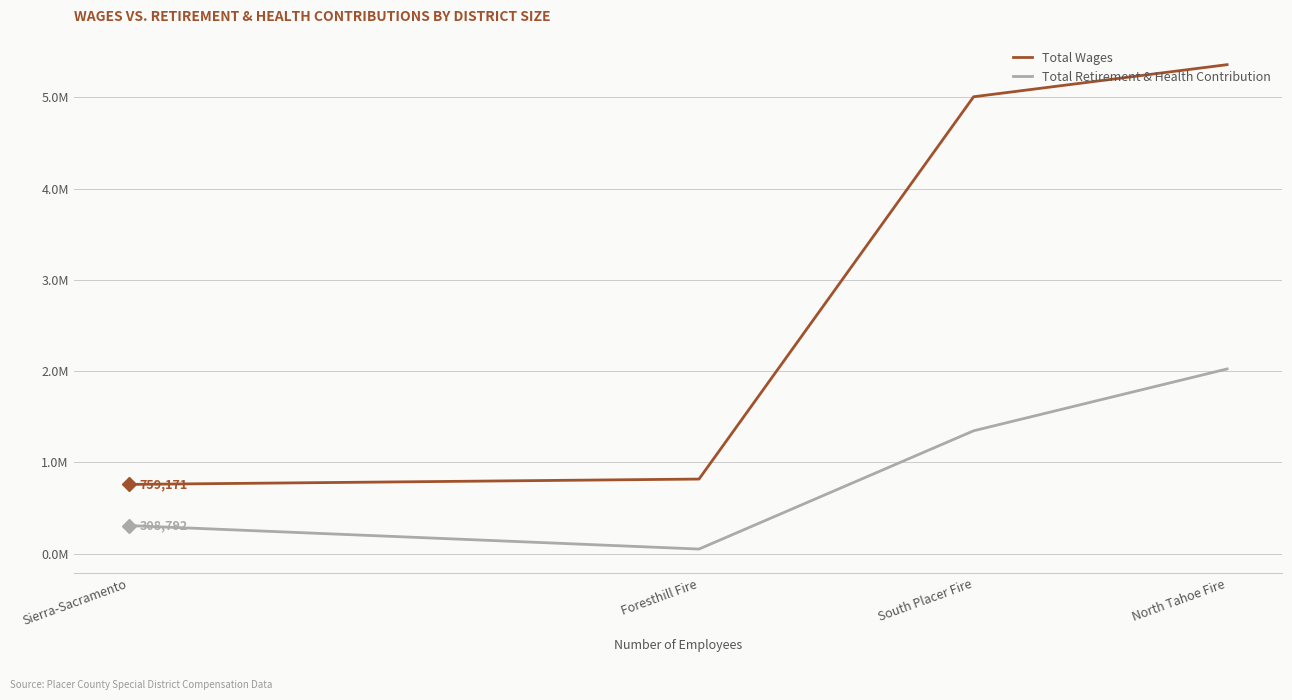

What is the spread (max minus min) of values at Foresthill Fire?

766649